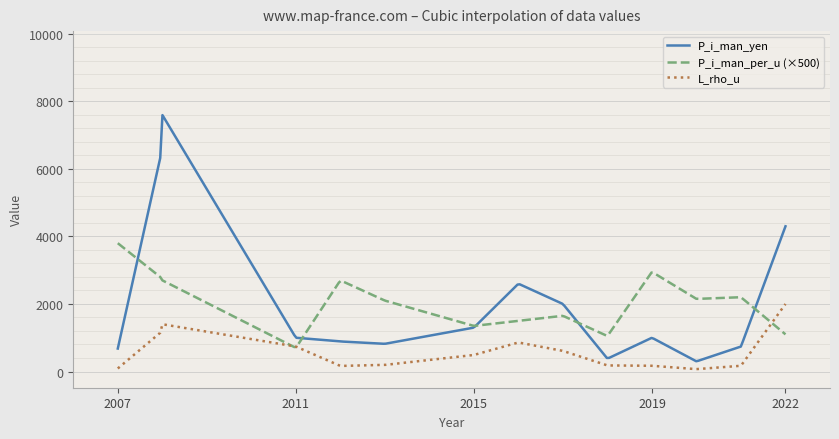

What is the lowest value of the P_i_man_yen series?

304.7